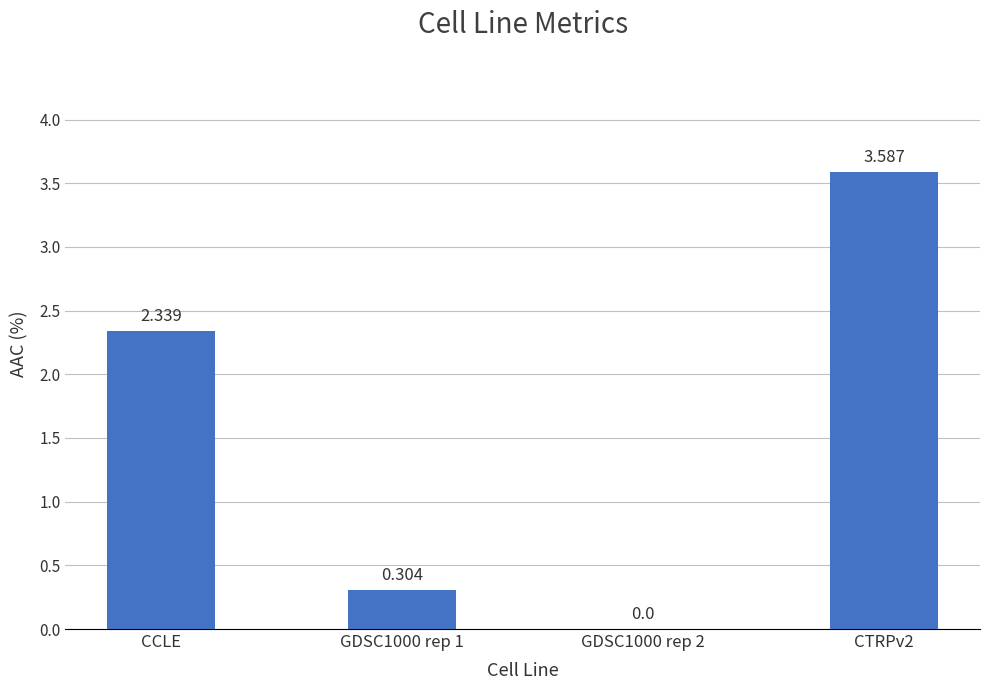

Between CCLE and GDSC1000 rep 1, which is larger?

CCLE